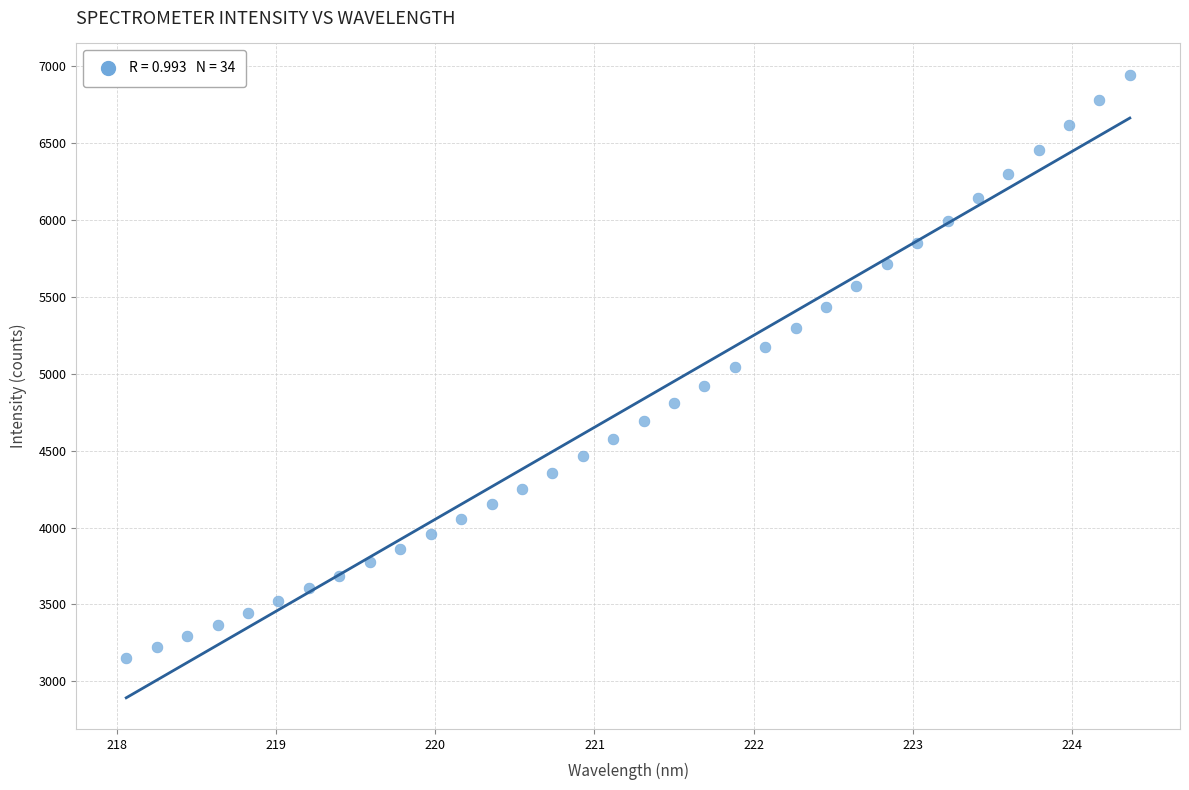

What is the range of X values (max minus min)?

6.3